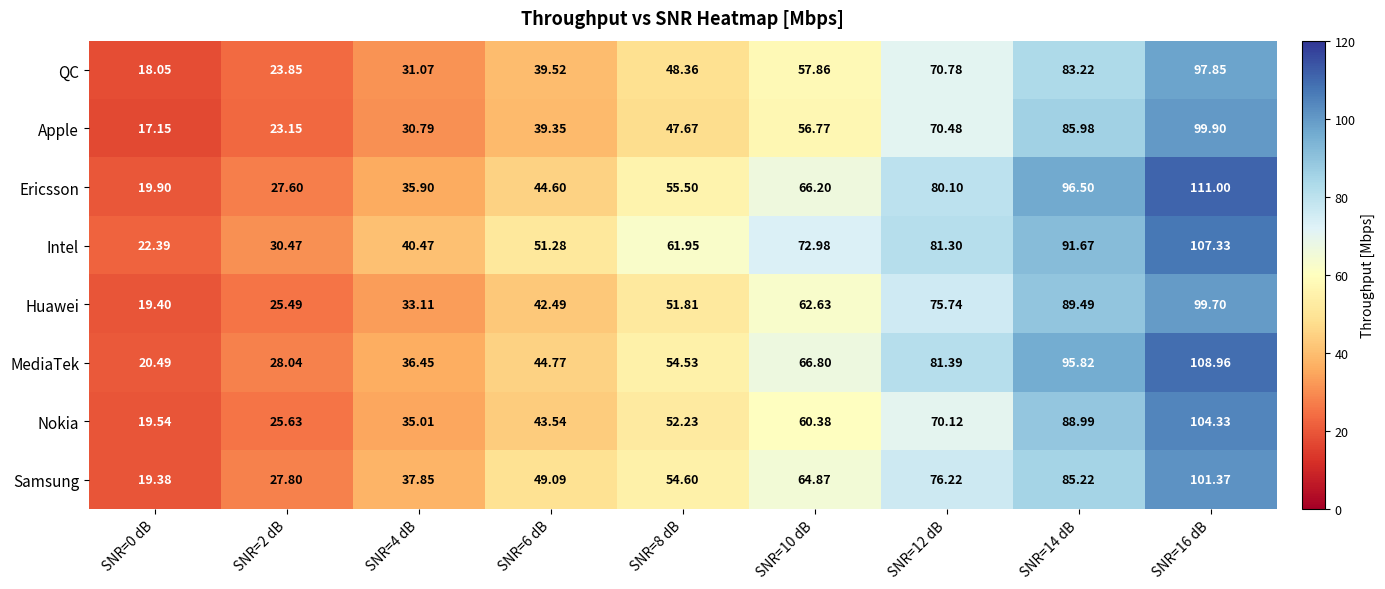

Which series changed the most between SNR=6 dB and SNR=10 dB?

MediaTek